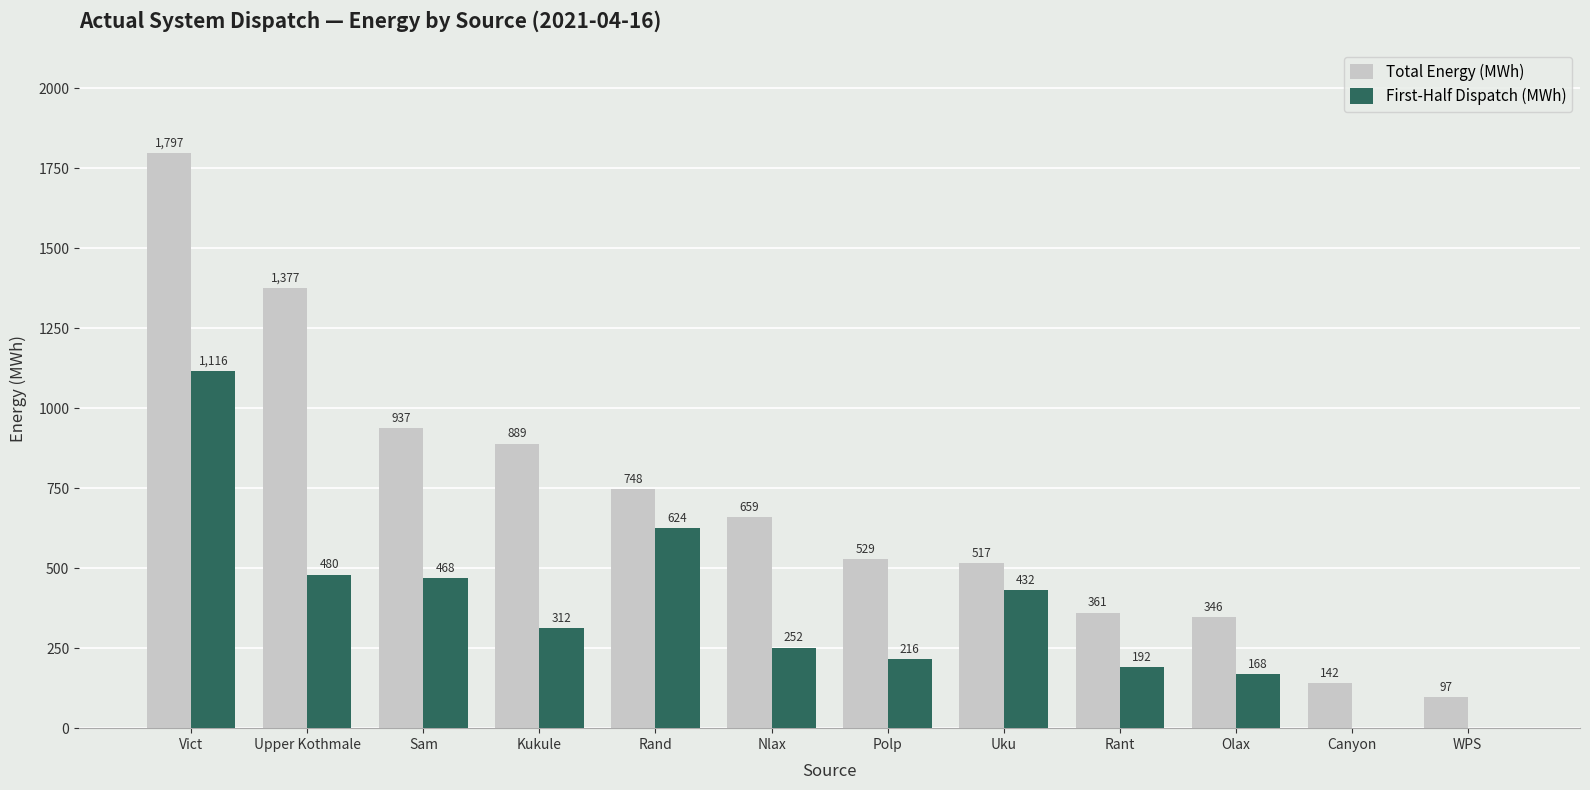

The value of First-Half Dispatch (MWh) at Vict is 1747. True or false?

False